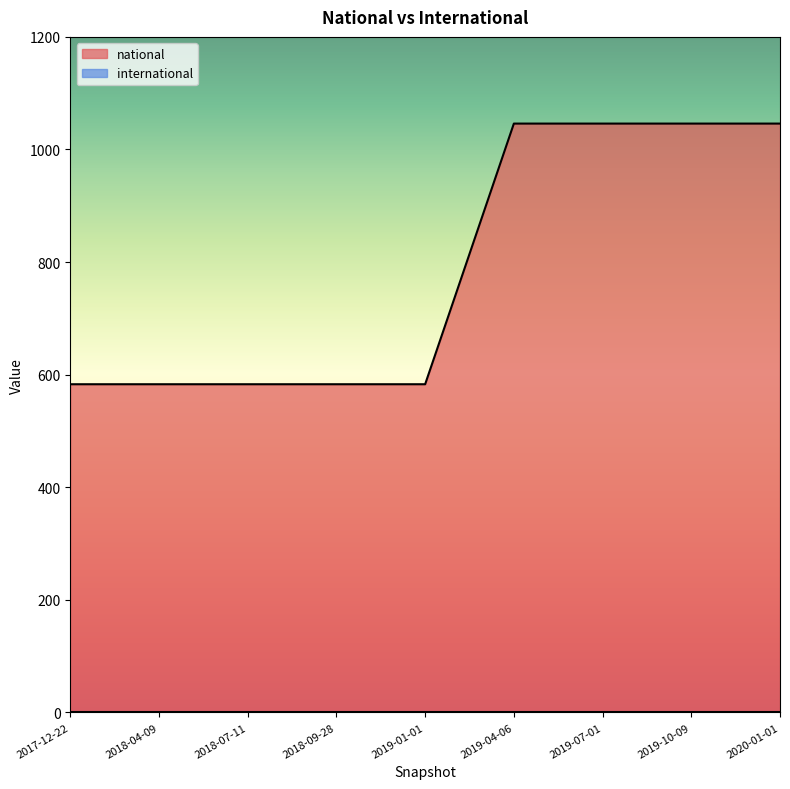

Reading left to right, transcribe all the data shown in this chart.

583	583	583	583	583	1046	1046	1046	1046